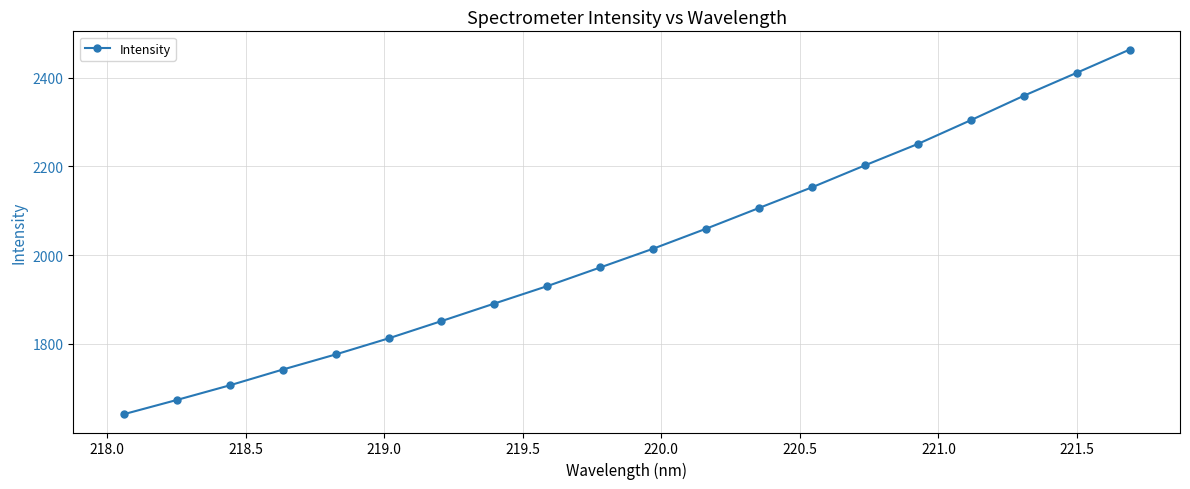

Reading right to left, extract all data points from this chart.

2463.4	2411.1	2359.3	2304.4	2250.9	2202.6	2153.2	2106.6	2059.9	2014.8	1972.5	1930.5	1891.2	1851.5	1812.6	1776.3	1742.2	1706.7	1673.7	1641.6